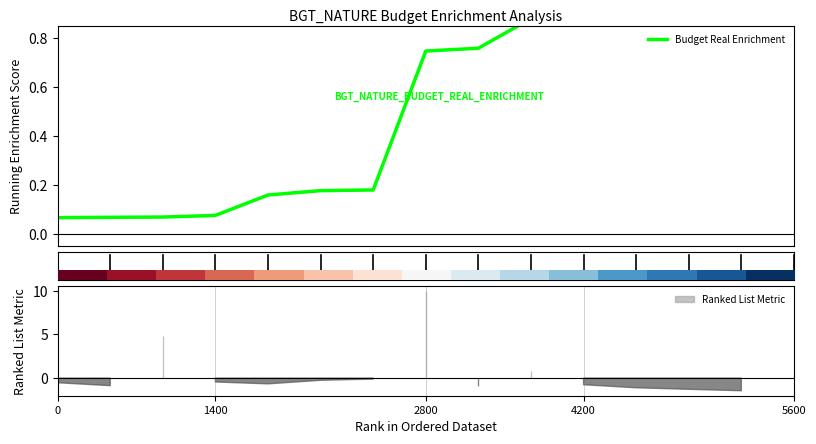

Reading left to right, extract all data points from this chart.

0.1	0.1	0.1	0.1	0.2	0.2	0.2	0.7	0.8	0.9	0.9	0.9	0.9	1.0	1.0